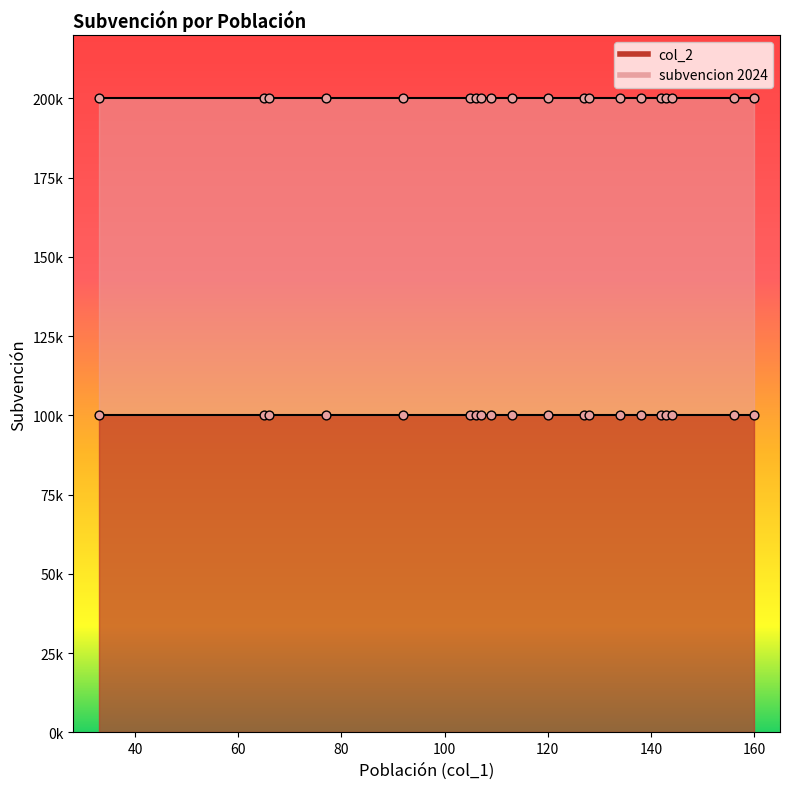

Which series contains the lowest Y value?

col_2